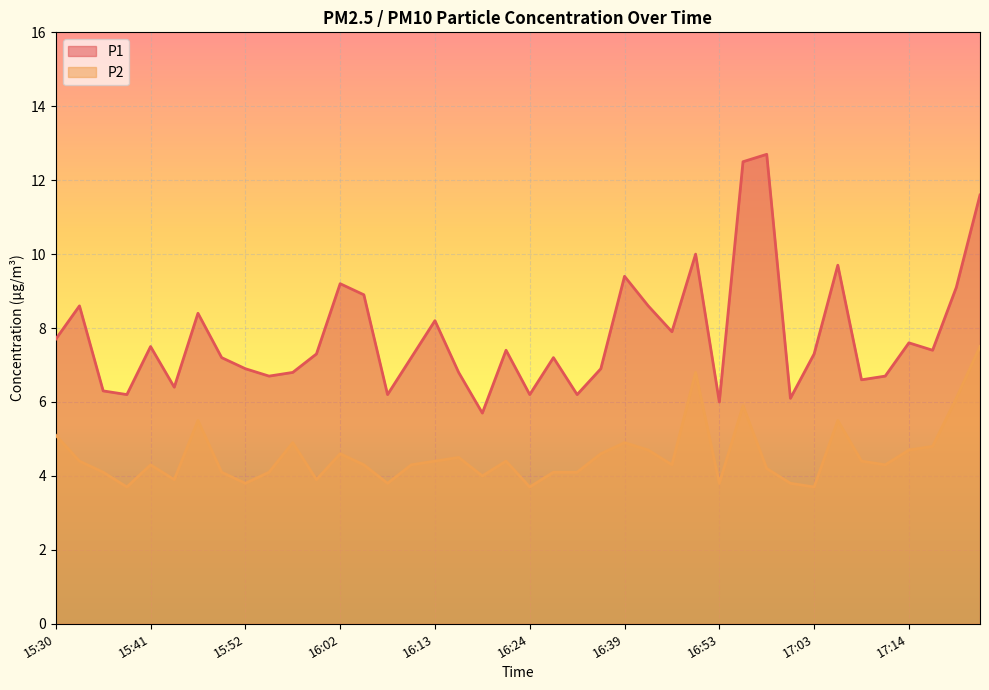

What is the label of the 15th point from the left?

16:08